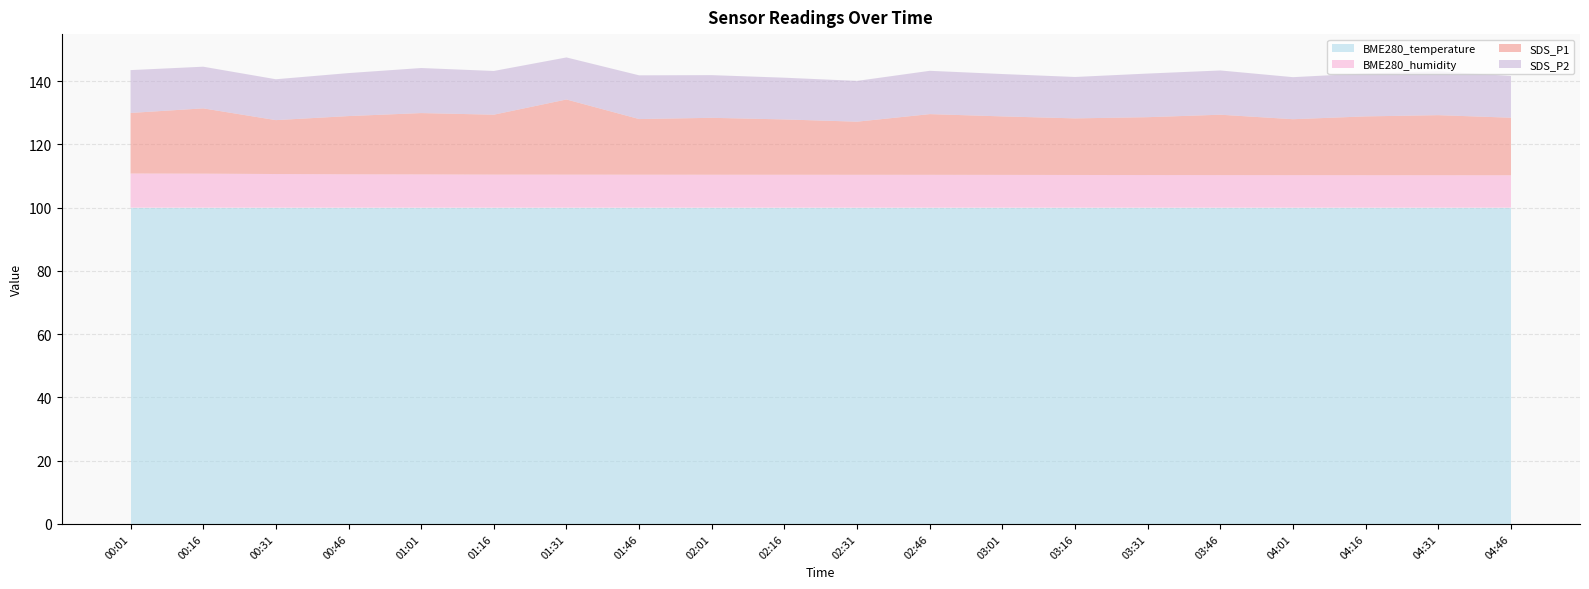

What is the total value across all series at 03:31?

142.4